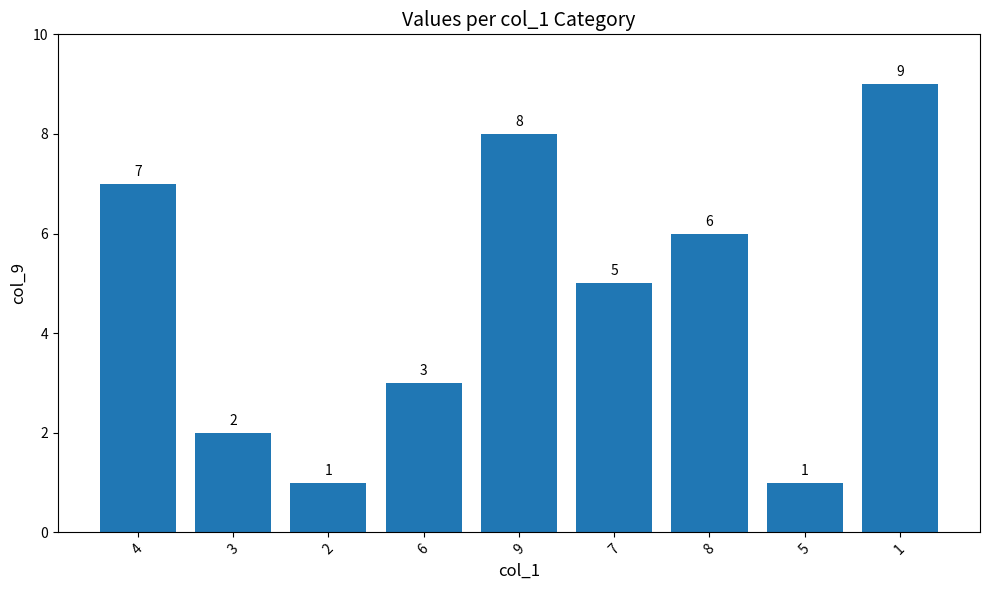

Approximately how many times larger is the value at 8 compared to 2?

6.0